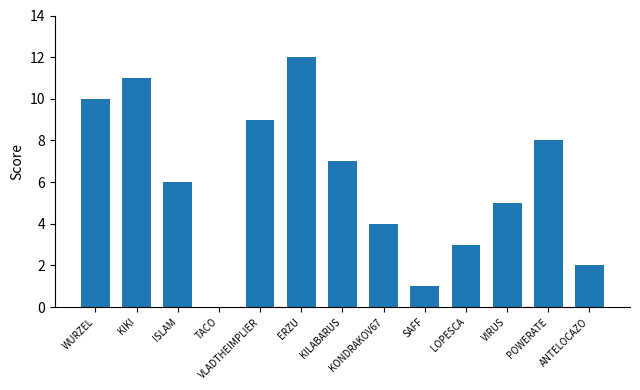

True or false: the data shows 7 at KILABARUS.

True